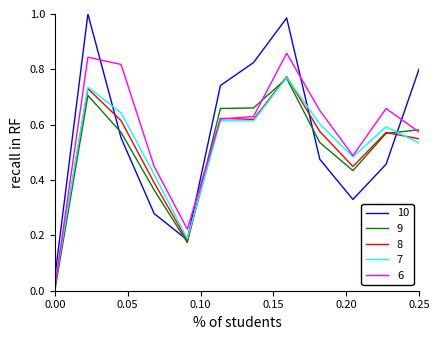

Which series has the largest range (max minus min)?

10